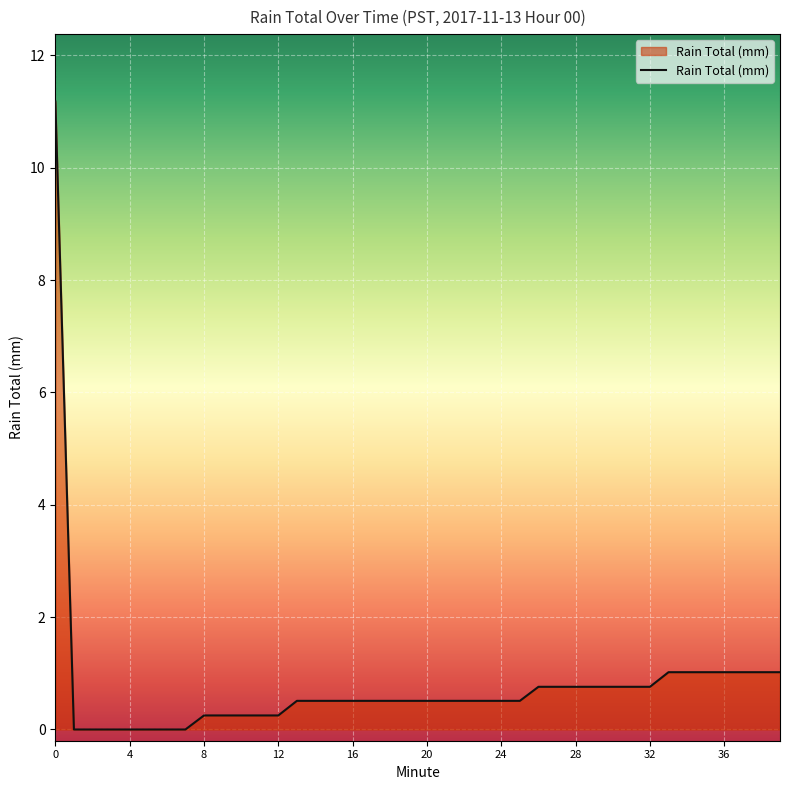

How many lines are shown in the chart?

1